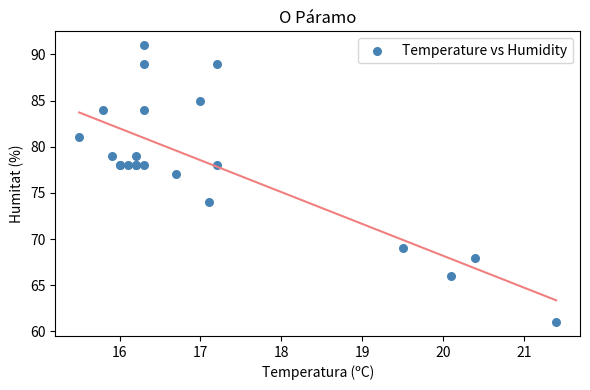

What Y value in the scatter plot is closest to 76?

77